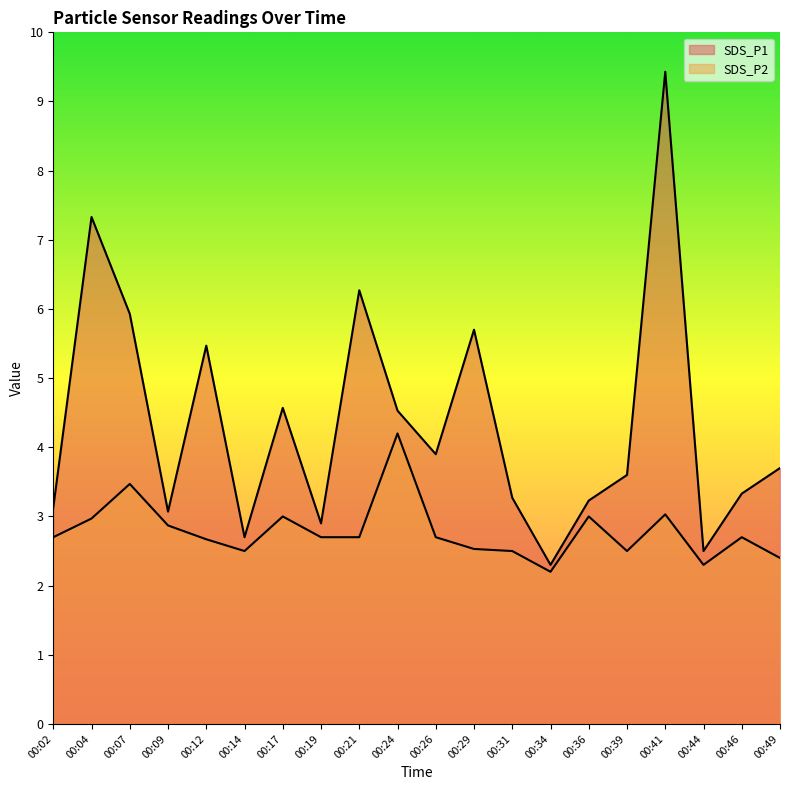

True or false: SDS_P1 and SDS_P2 cross at least once.

False